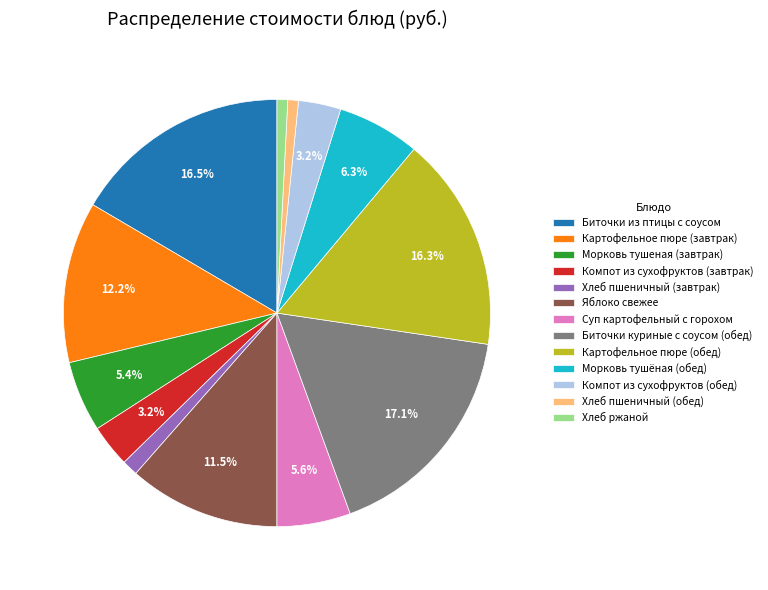

To the nearest percent, what percentage of the pie is Хлеб пшеничный (завтрак)?

1%